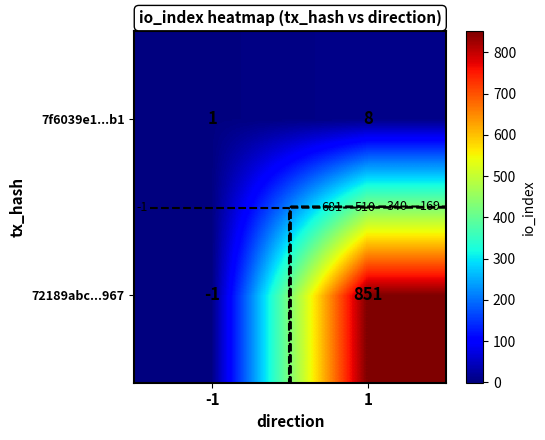

Which category has the highest value in the 7f6039e1...b1 series?

1